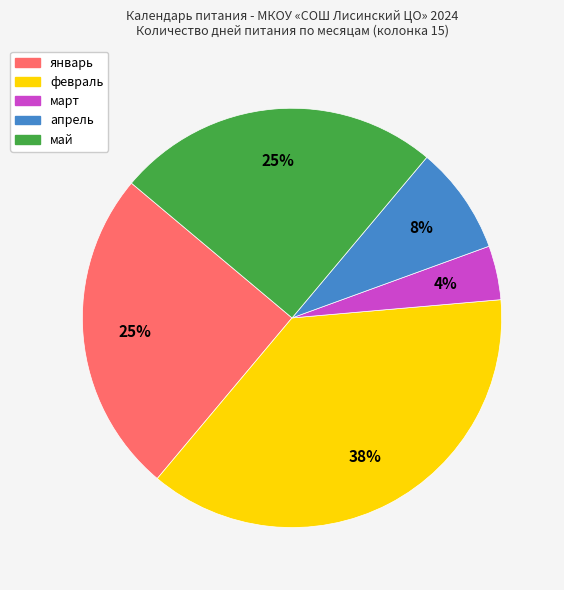

To the nearest percent, what portion does март represent?

4%